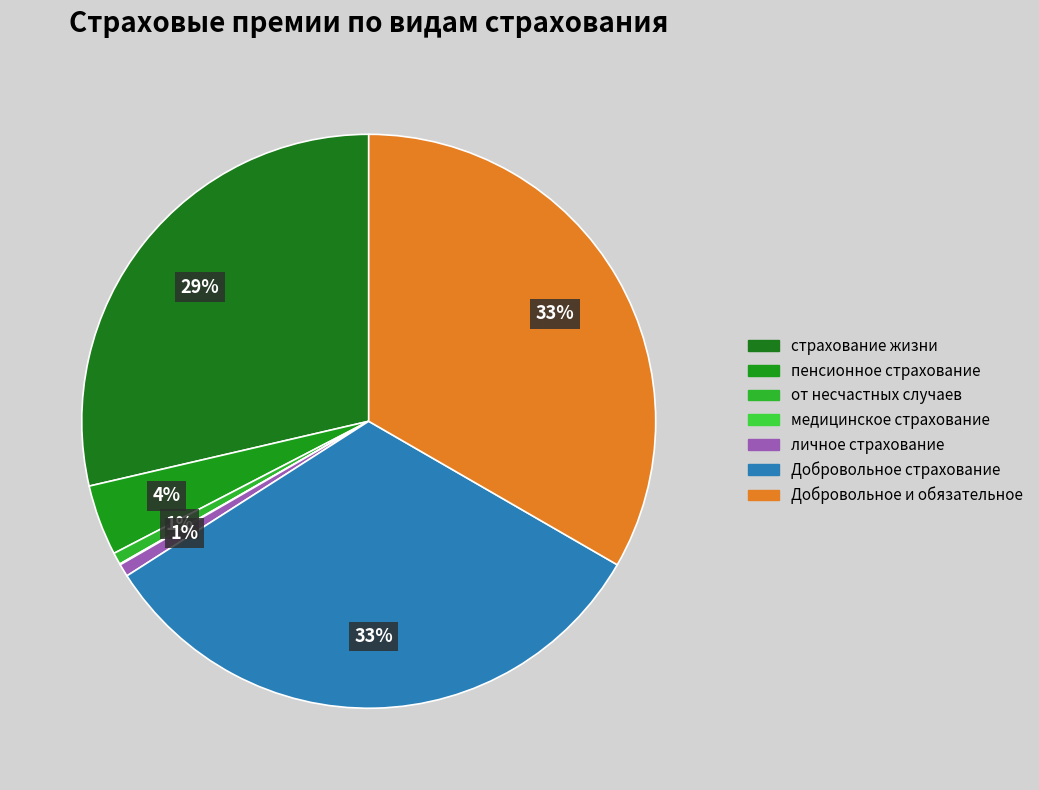

Which slice is the largest?

Добровольное и обязательное